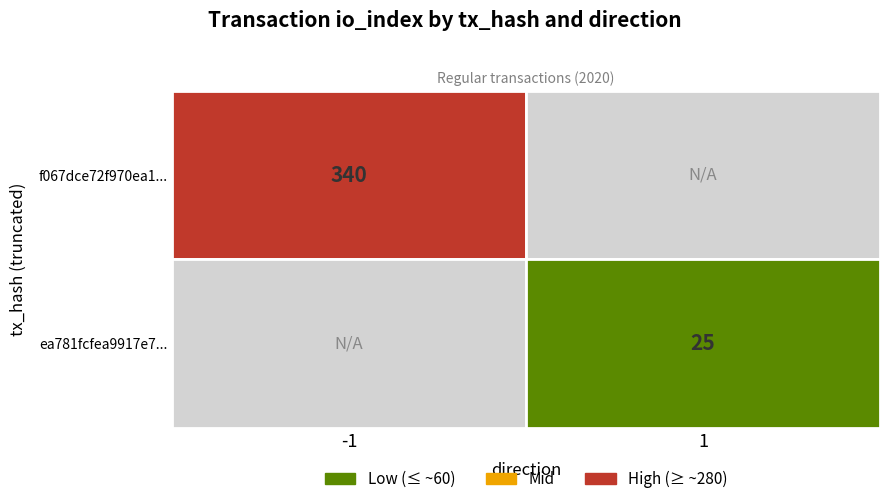

Which series has the widest spread of values?

f067dce72f970ea124251100d45329da7ff042d